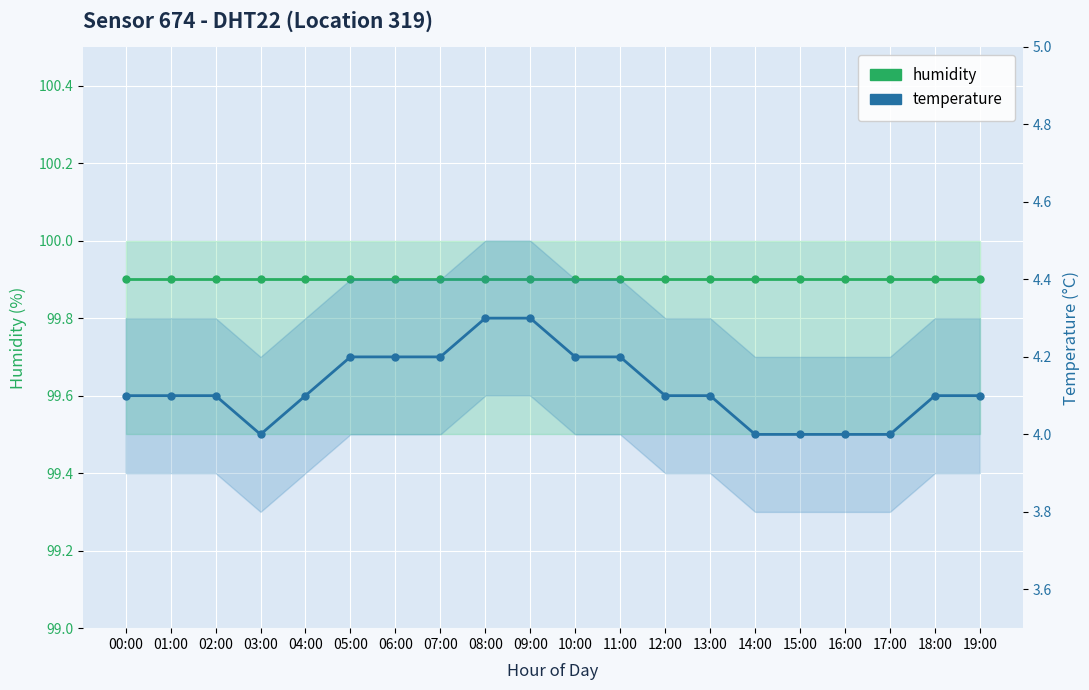

Between 04:00 and 15:00, which is larger?

04:00